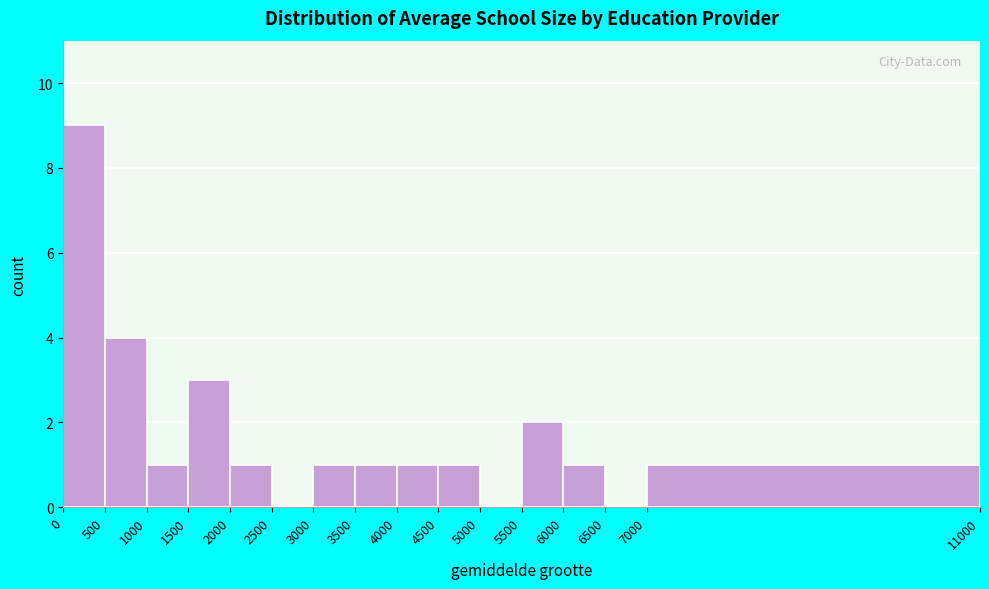

Reading left to right, list every bar in this chart as the range it spans on the x-axis followed by its height. The values are not printed on the chart, so give them approximately, as read against the axis.

0 to 500: 9
500 to 1000: 4
1000 to 1500: 1
1500 to 2000: 3
2000 to 2500: 1
2500 to 3000: 0
3000 to 3500: 1
3500 to 4000: 1
4000 to 4500: 1
4500 to 5000: 1
5000 to 5500: 0
5500 to 6000: 2
6000 to 6500: 1
6500 to 7000: 0
7000 to 11000: 1